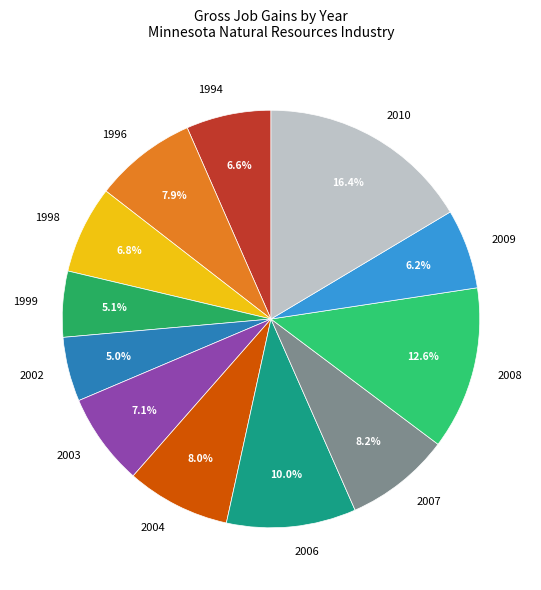

What is the largest slice in the pie chart?

2010